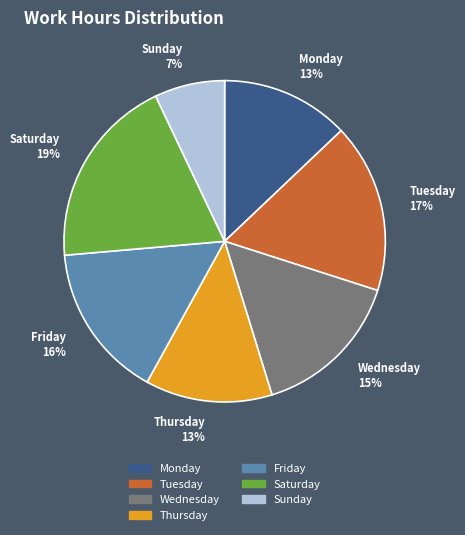

Count the number of slices in the pie.

7